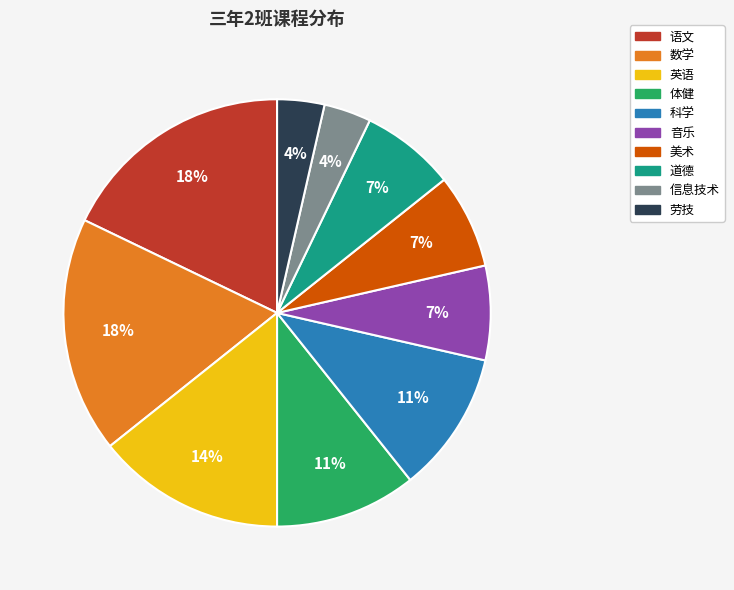

Is there any slice that represents more than half of the pie?

No